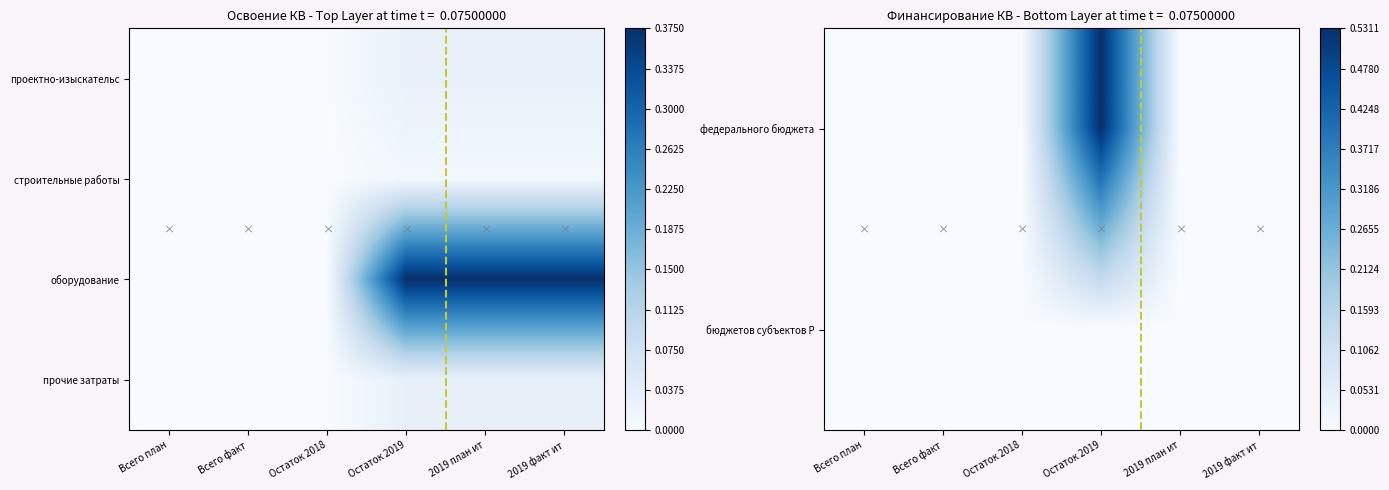

How many distinct data groups are displayed?

4